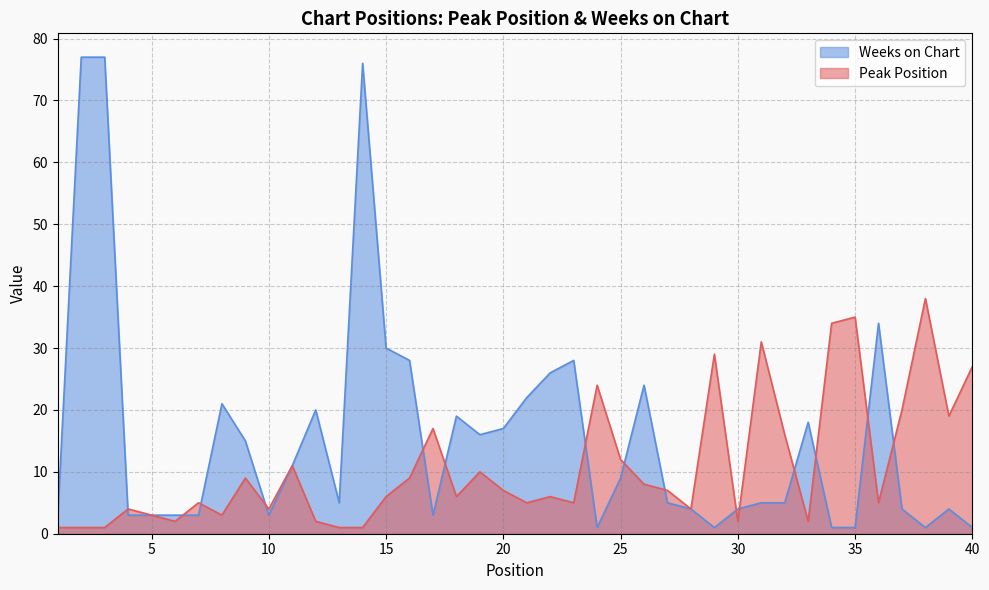

The value of Peak Position at 34 is 44. True or false?

False